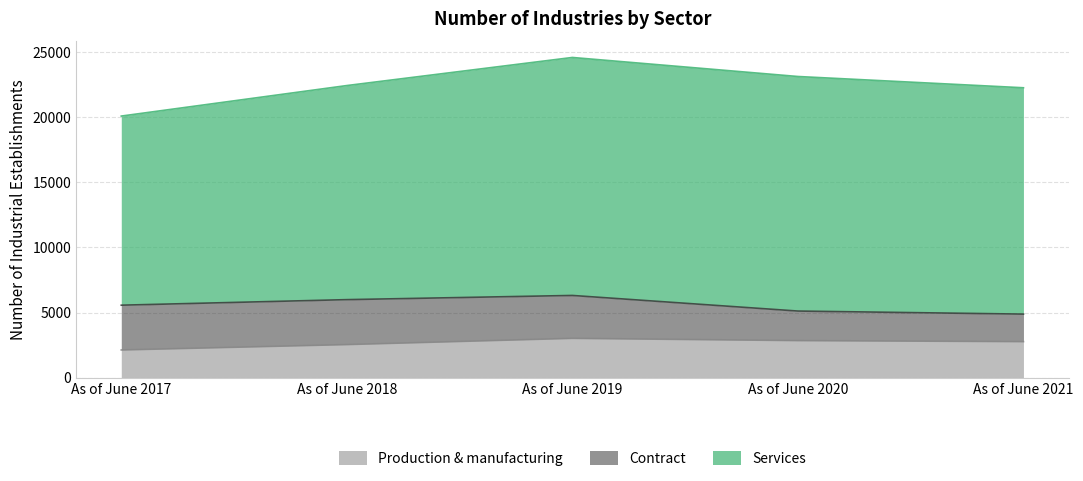

Reading left to right, transcribe all the data shown in this chart.

Production & manufacturing: As of June 2017=2125	As of June 2018=2539	As of June 2019=3018	As of June 2020=2845	As of June 2021=2766
Contract: As of June 2017=3440	As of June 2018=3452	As of June 2019=3295	As of June 2020=2269	As of June 2021=2113
Services: As of June 2017=14528	As of June 2018=16446	As of June 2019=18282	As of June 2020=18019	As of June 2021=17388